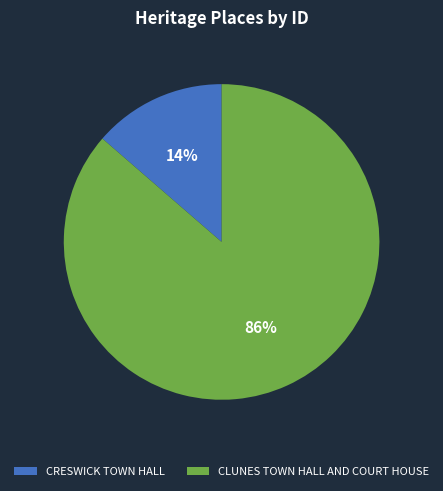

Rank the categories by value from highest to lowest.

CLUNES TOWN HALL AND COURT HOUSE, CRESWICK TOWN HALL